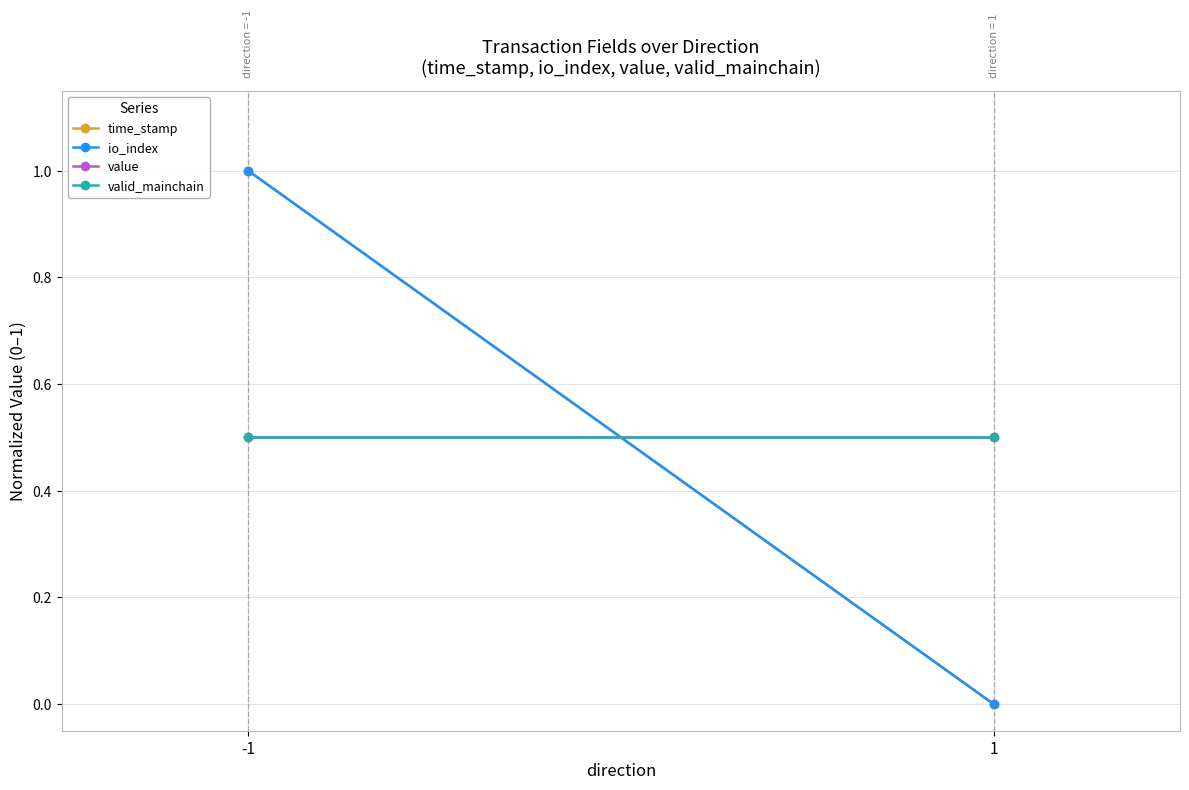

Rank the series by their maximum value, from lowest to highest.

value, valid_mainchain, time_stamp, io_index